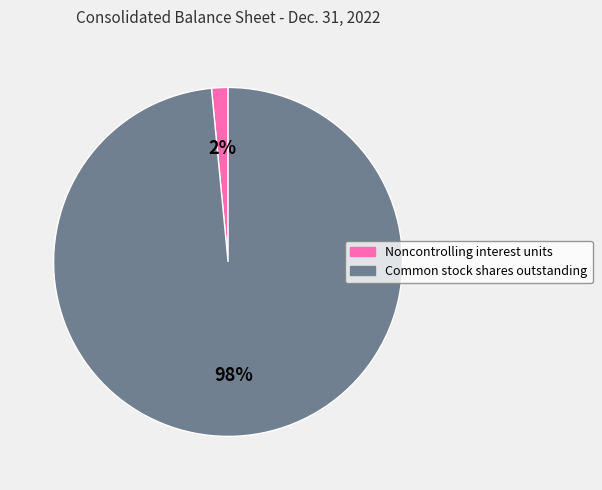

Is Noncontrolling interest units the majority of the pie?

No